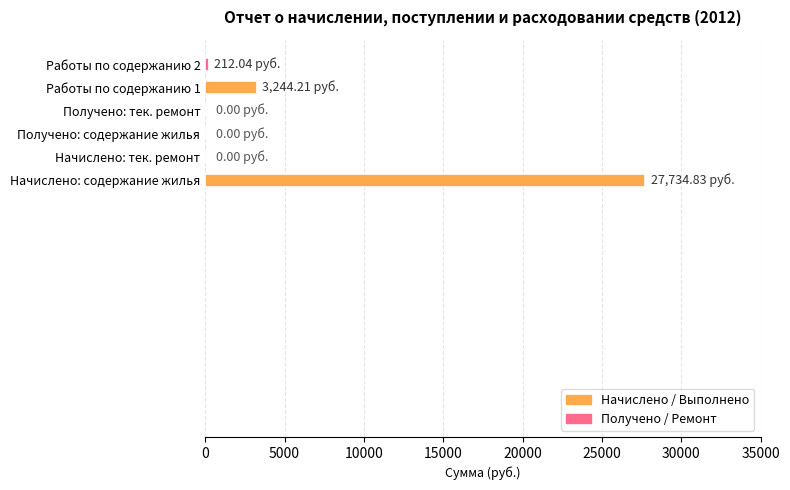

How many categories are shown in the chart?

6